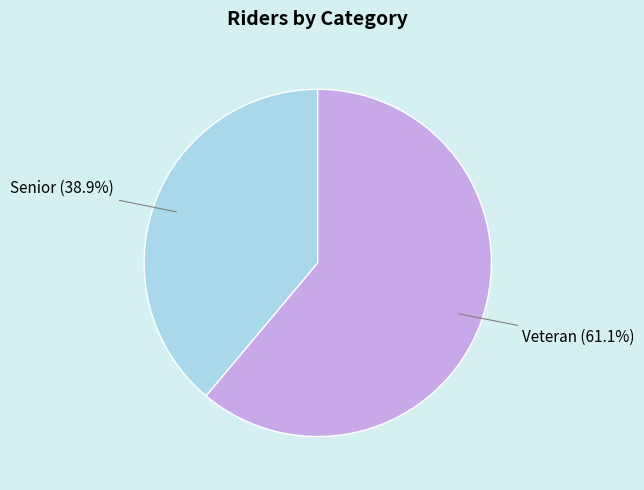

To the nearest percent, what is the difference between the largest and smallest slice percentages?

22%